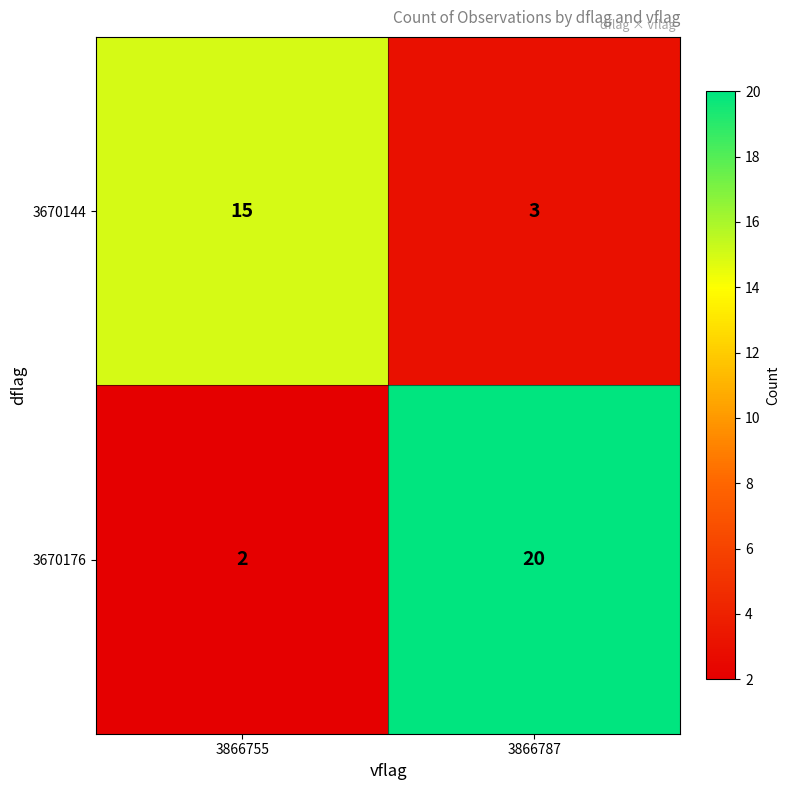

At which label is 3670176 closest to 11?

3866755